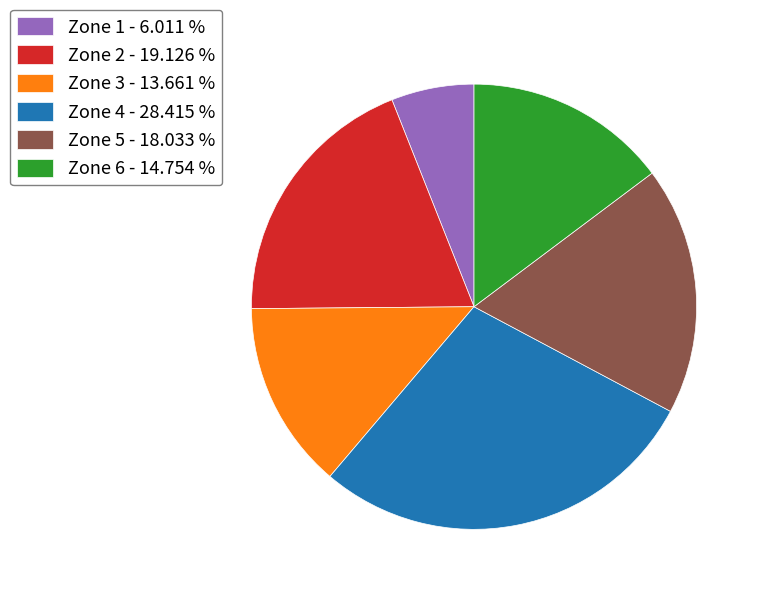

Which category has the biggest portion of the pie?

Zone 4